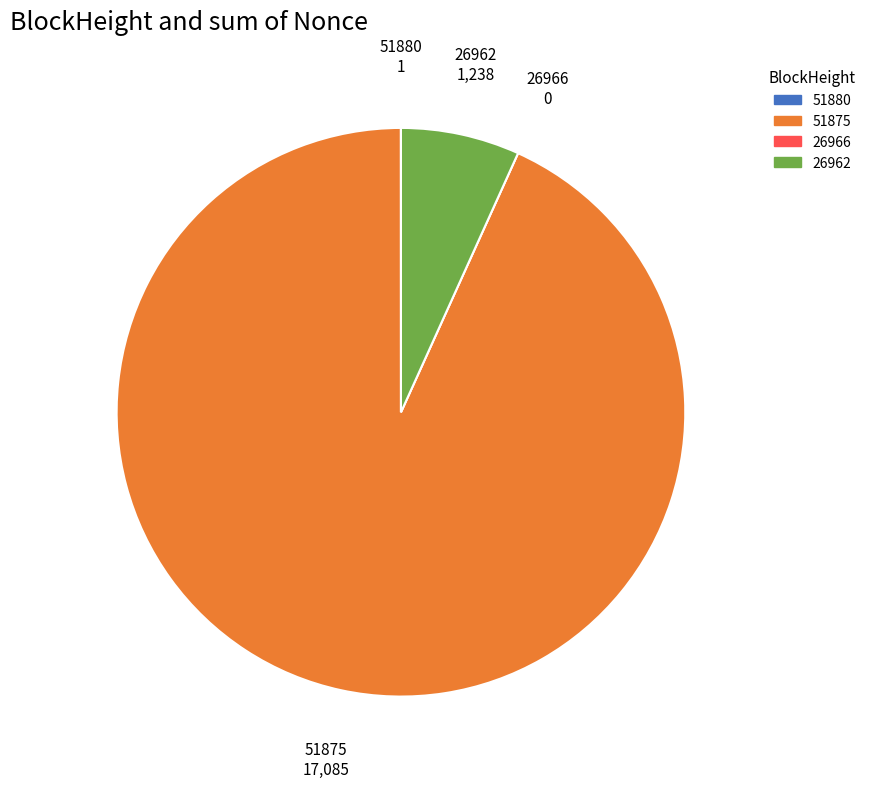

What is the largest slice in the pie chart?

51875